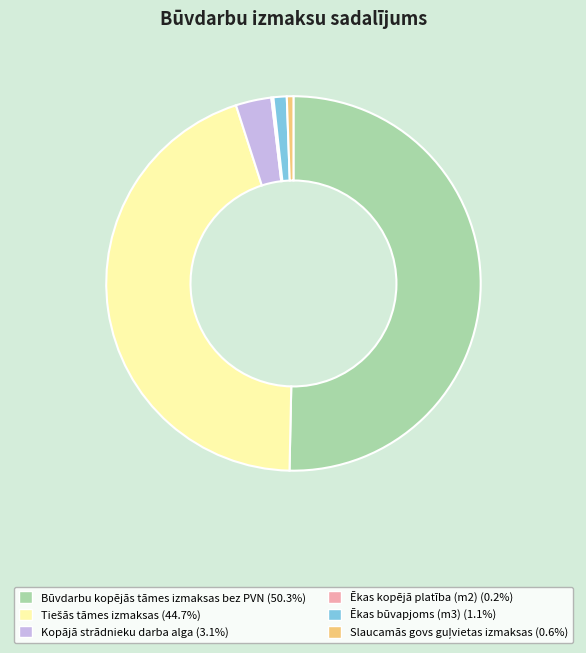

Which slice is the largest?

Būvdarbu kopējās tāmes izmaksas bez PVN